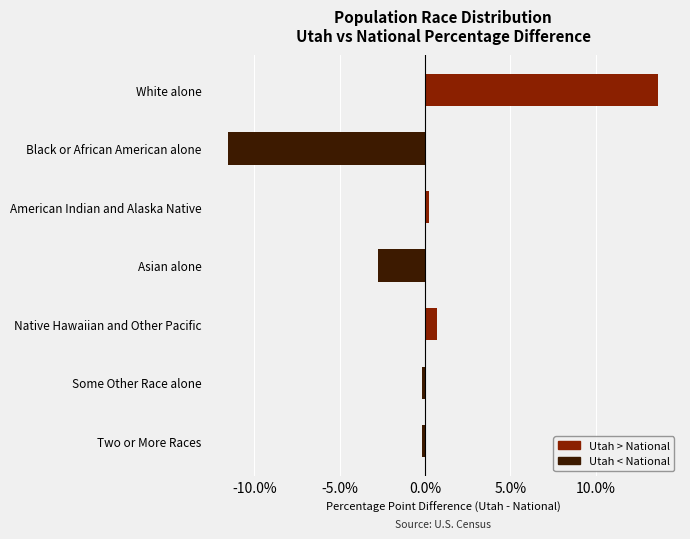

Reading top to bottom, list all the values displayed in this chart.

13.7	-11.5	0.2	-2.8	0.7	-0.2	-0.2